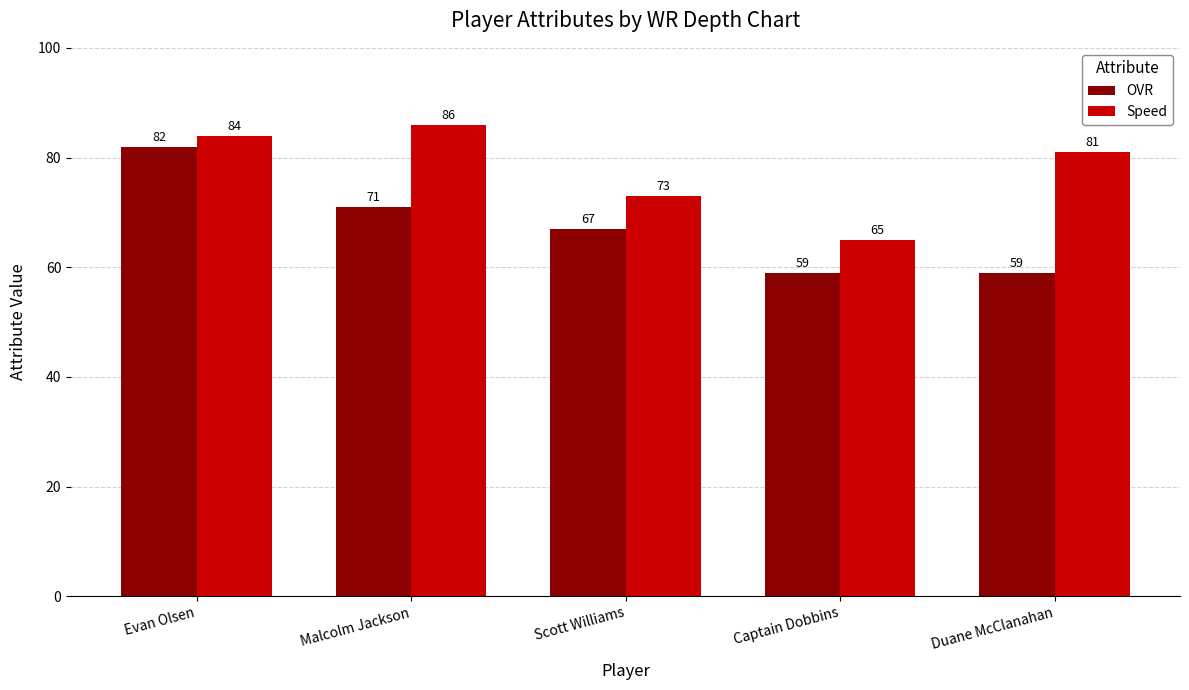

What is the approximate value of OVR at Duane McClanahan, to the nearest 5?

60